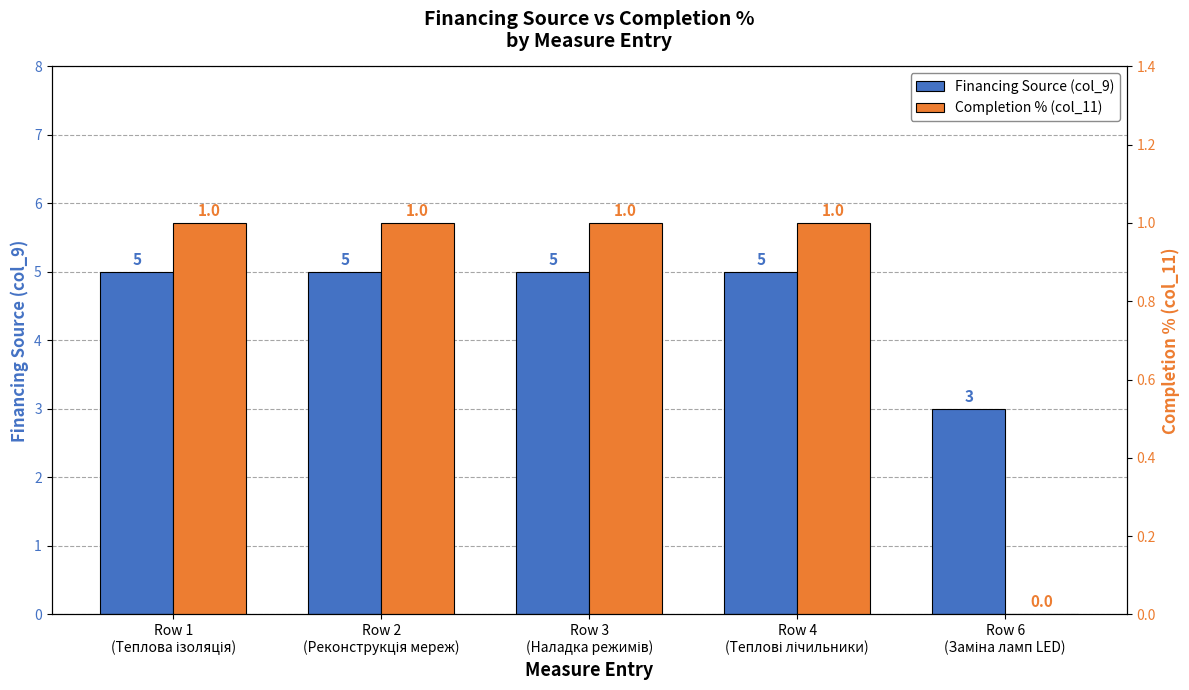

List the labels in order of Completion % (col_11) value, largest first.

Row 1
(Теплова ізоляція), Row 2
(Реконструкція мереж), Row 3
(Наладка режимів), Row 4
(Теплові лічильники), Row 6
(Заміна ламп LED)